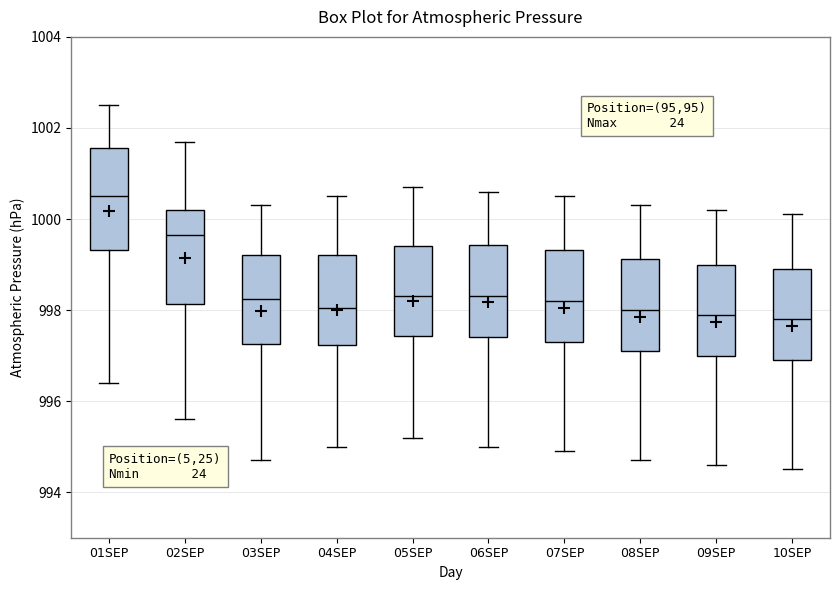

Reading left to right, transcribe this box plot: for each box, give where its median line is, the range the box spans, and where its two whiskers end, as read against the y-axis. The values are not printed on the chart, so give them approximately, as read against the axis.

01SEP: median 1000.6, box 999.4 to 1001.6, whiskers 996.4 to 1002.6
02SEP: median 999.6, box 998.2 to 1000.2, whiskers 995.6 to 1001.8
03SEP: median 998.2, box 997.2 to 999.2, whiskers 994.8 to 1000.4
04SEP: median 998.0, box 997.2 to 999.2, whiskers 995.0 to 1000.6
05SEP: median 998.4, box 997.4 to 999.4, whiskers 995.2 to 1000.8
06SEP: median 998.4, box 997.4 to 999.4, whiskers 995.0 to 1000.6
07SEP: median 998.2, box 997.4 to 999.4, whiskers 995.0 to 1000.6
08SEP: median 998.0, box 997.2 to 999.2, whiskers 994.8 to 1000.4
09SEP: median 998.0, box 997.0 to 999.0, whiskers 994.6 to 1000.2
10SEP: median 997.8, box 997.0 to 999.0, whiskers 994.6 to 1000.2